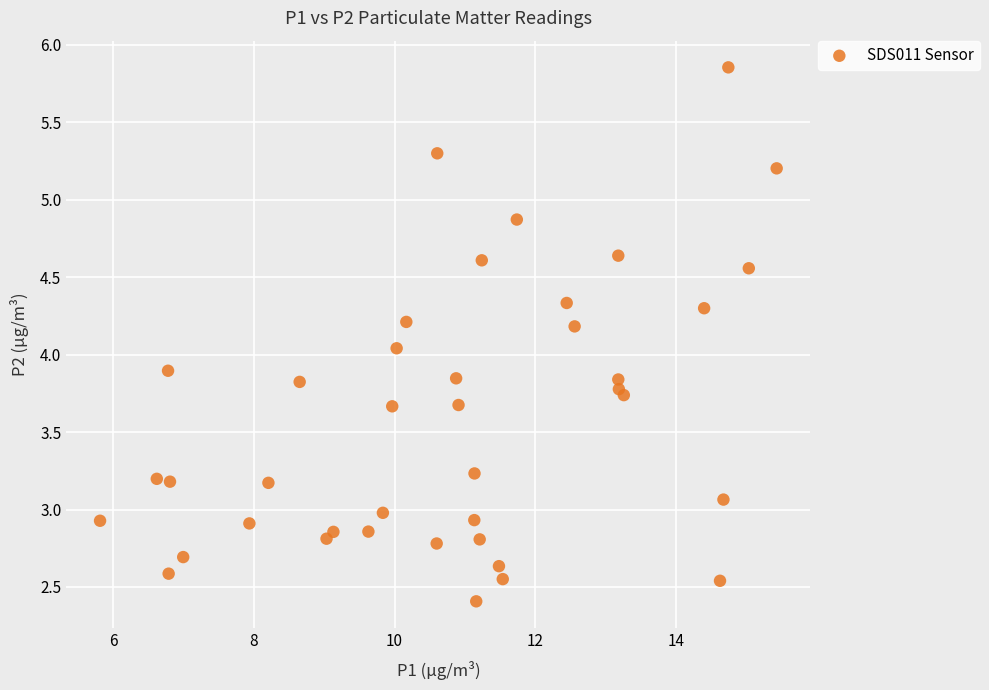

What is the range of Y values (max minus min)?

3.4